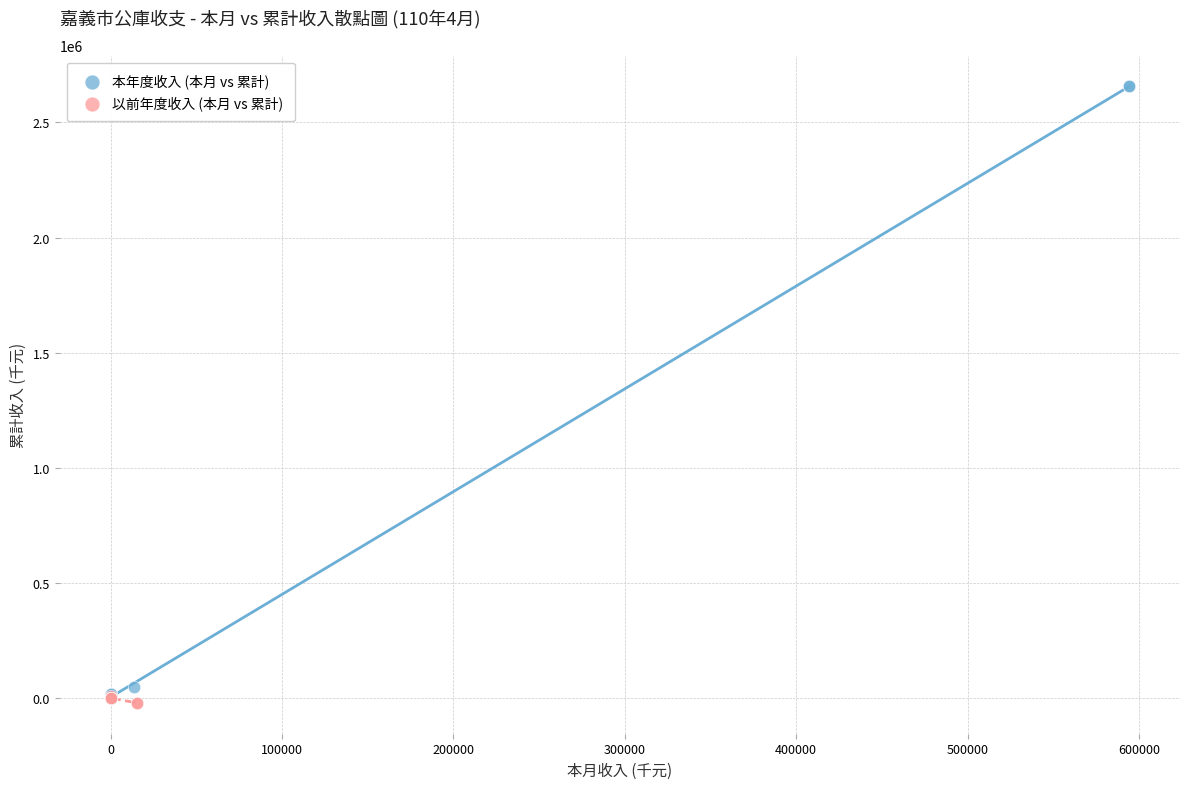

Which series has the largest Y range (max minus min)?

本年度收入 (本月 vs 累計)